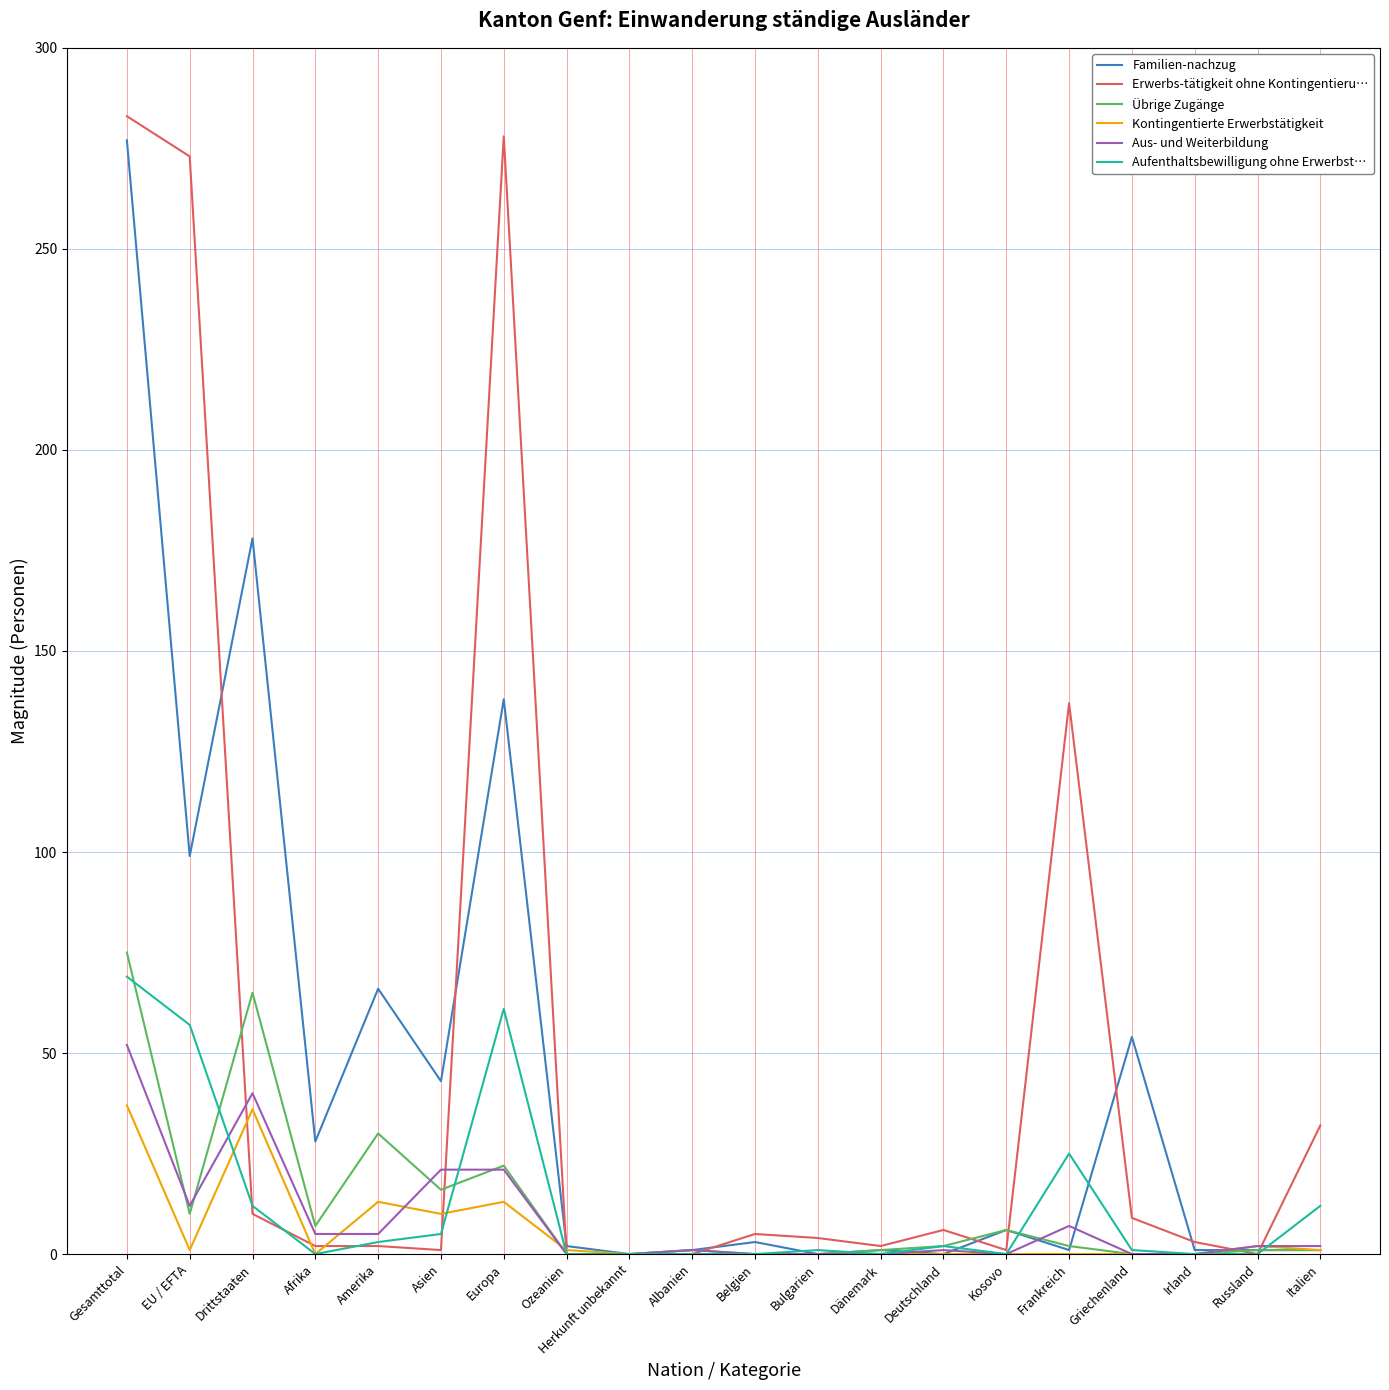

Is it true that Kontingentierte Erwerbstätigkeit equals 0 at Albanien?

True